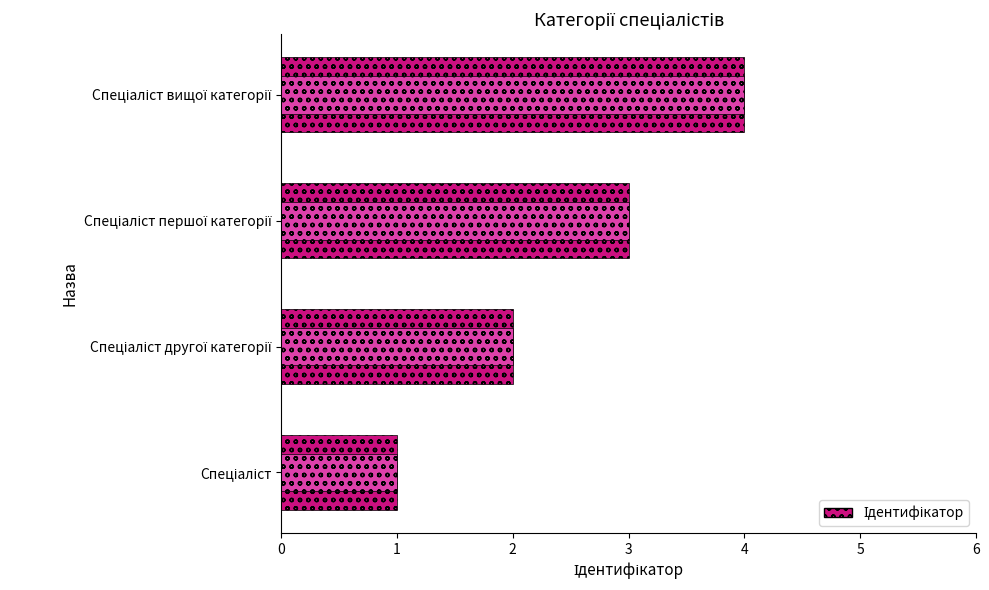

What is the sum of the values at 0 and 2?

4